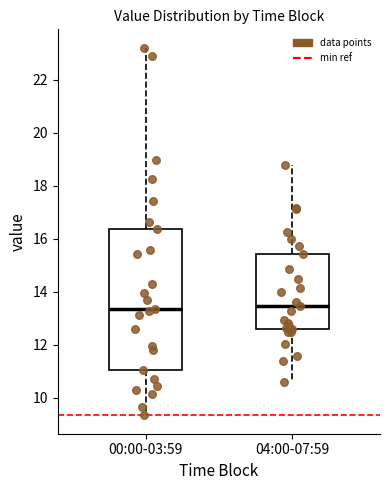

Reading left to right, read every box against the y-axis: the position of its median line, the range the box covers, and the ends of its whiskers. The values are not printed on the chart, so give them approximately, as read against the axis.

00:00-03:59: median 13.4, box 11.0 to 16.4, whiskers 9.4 to 23.2
04:00-07:59: median 13.4, box 12.6 to 15.4, whiskers 10.6 to 18.8